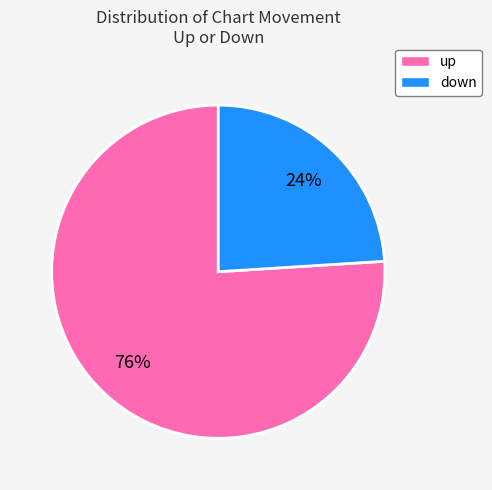

Combined, do up and down account for over 50%?

Yes